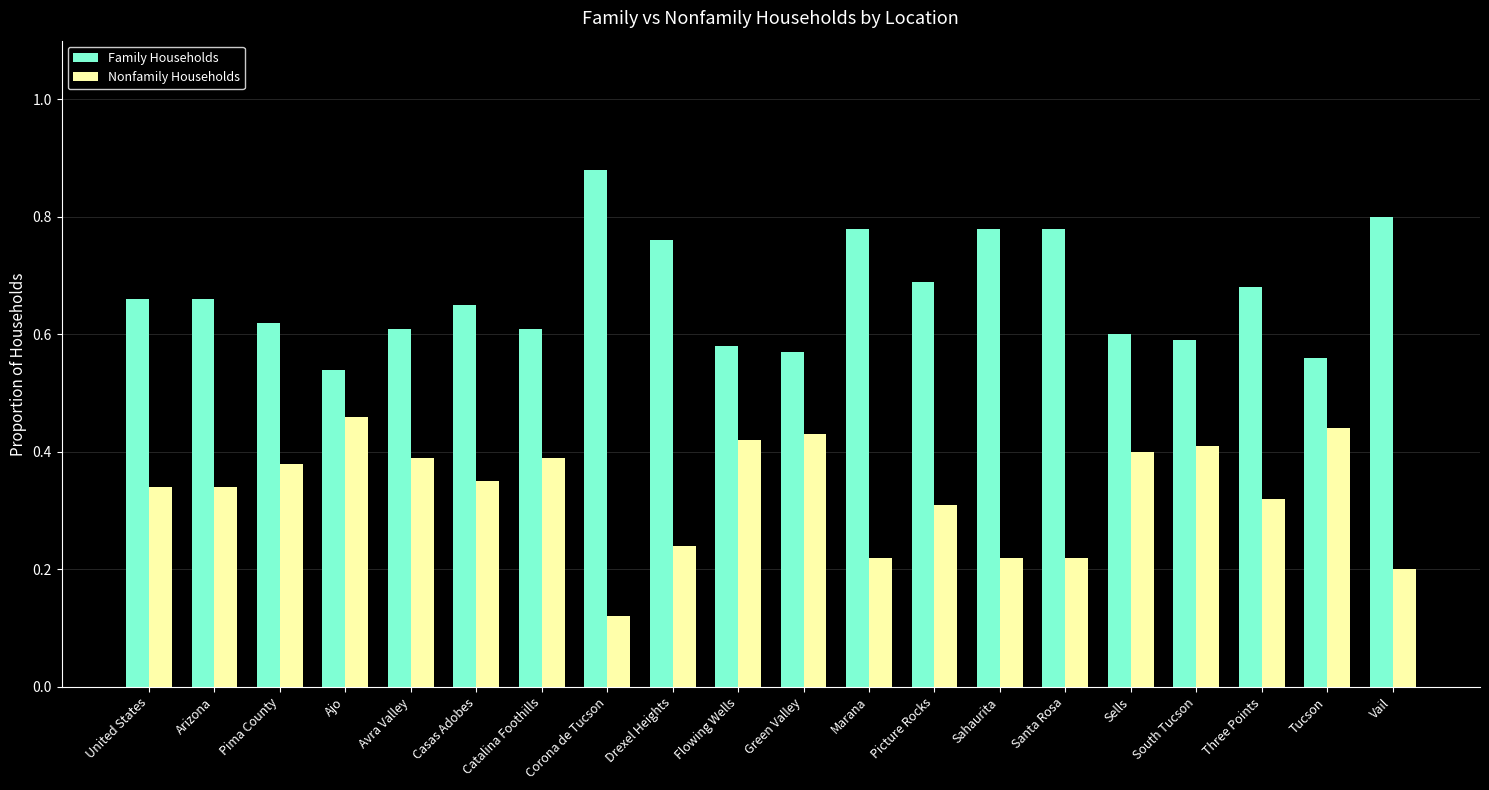

Are the bars horizontal?

No